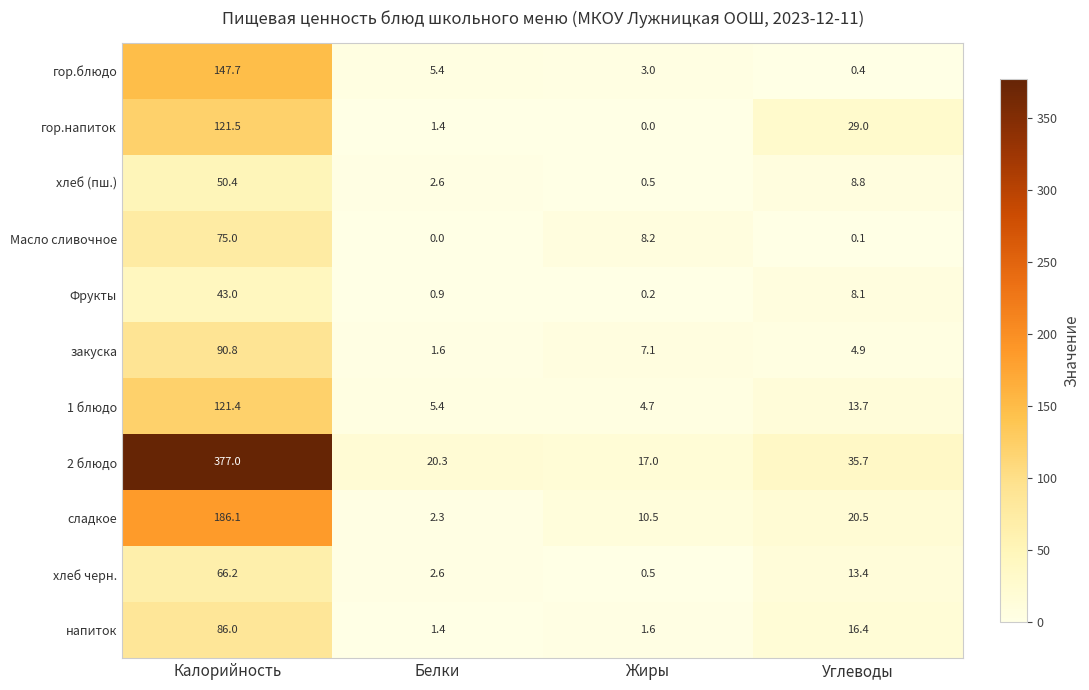

What is the average value of the Фрукты series?

13.1